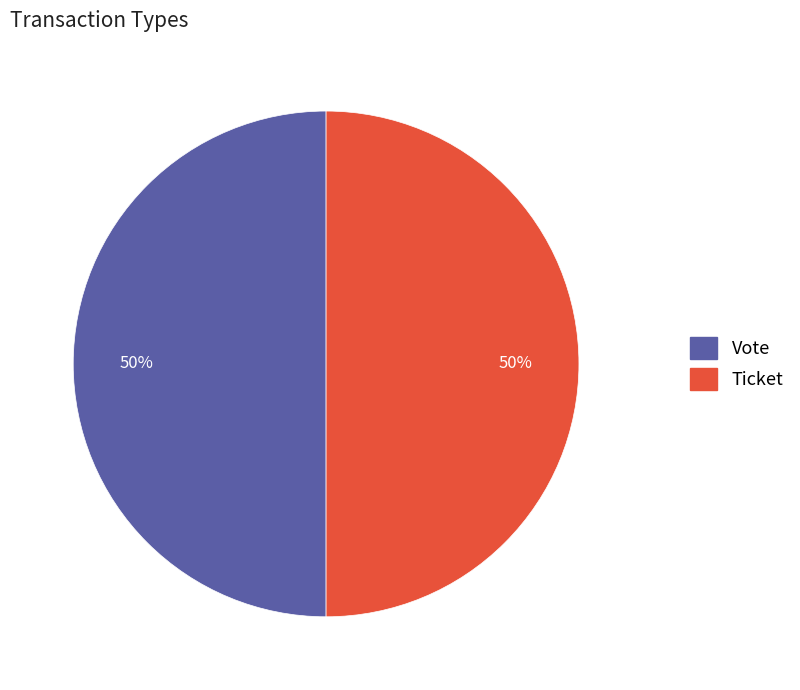

How many segments does this pie chart have?

2